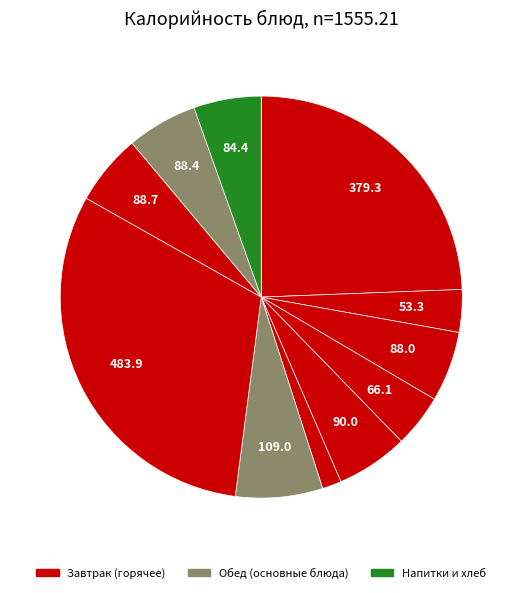

To the nearest percent, what is the average slice percentage?

9%